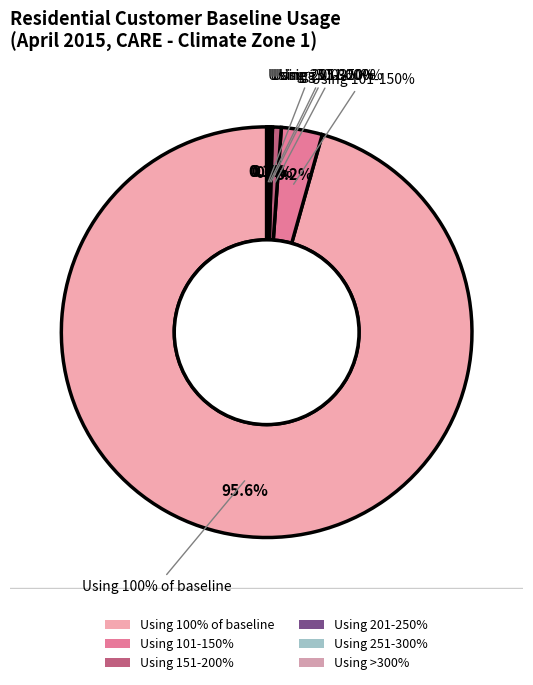

Combined, do Residential customers using between 201-250% and Residential customers using between 101-150% account for over 50%?

No